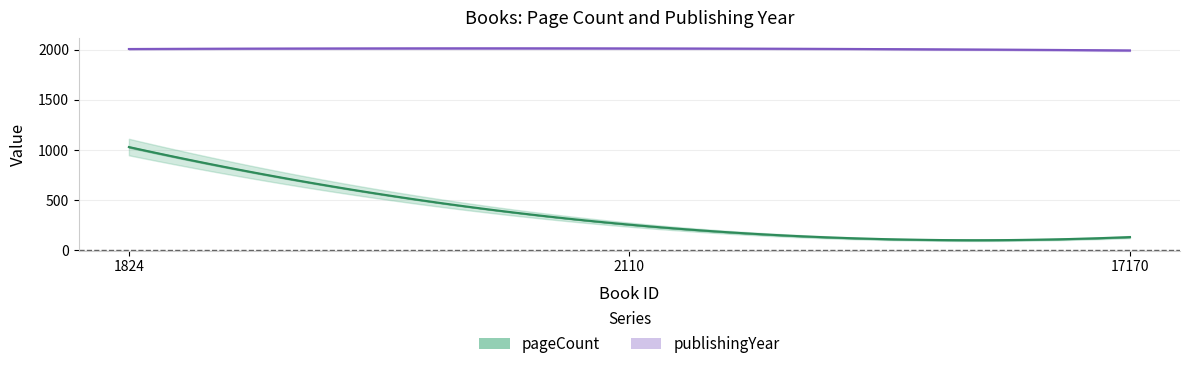

Where does the publishingYear series first go above 2008?

2110